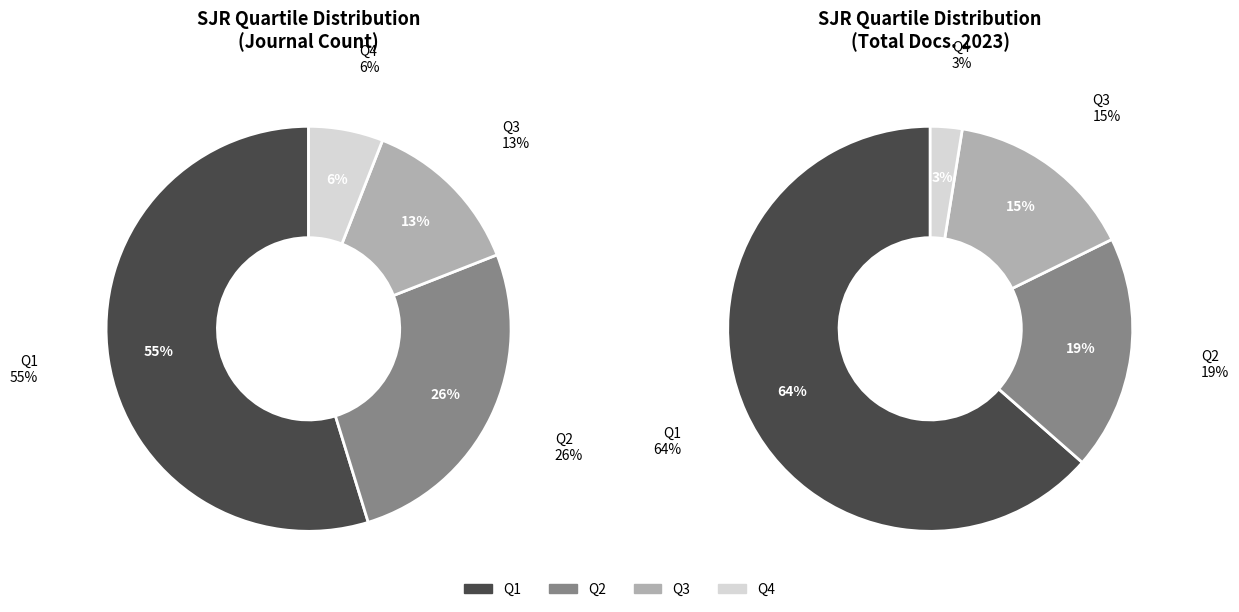

Is Q1 the majority of the pie?

Yes